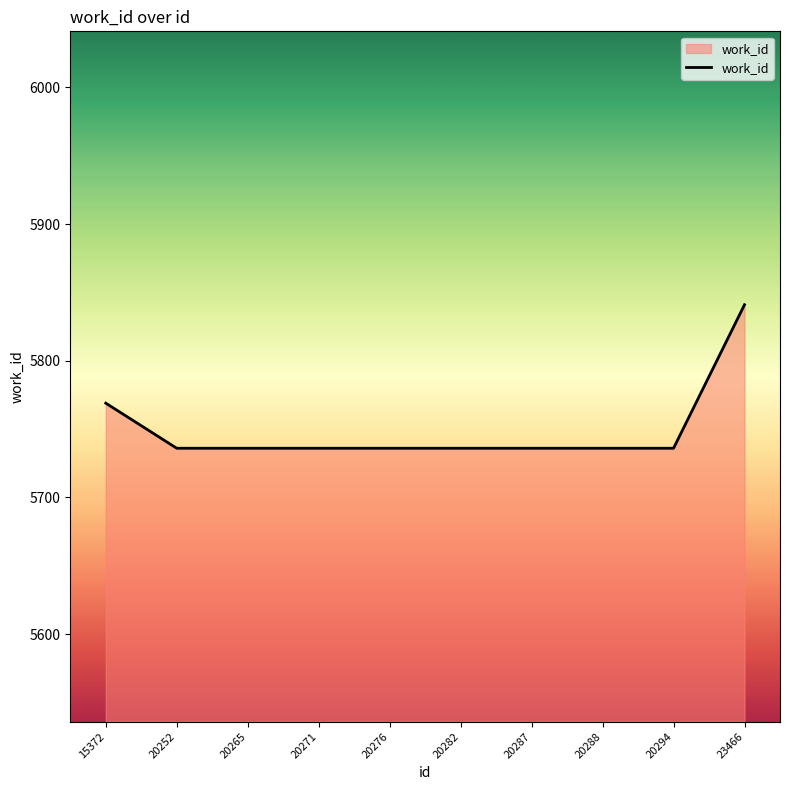

What value does the data have at 20271?

5736